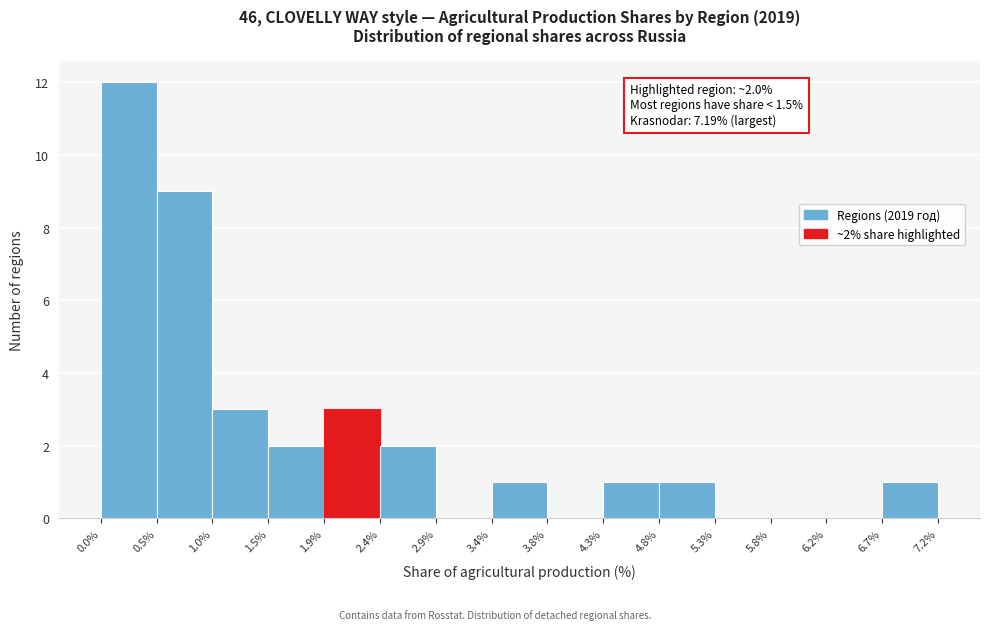

Over which range of the x-axis is the bar tallest?

0.0% to 0.5%